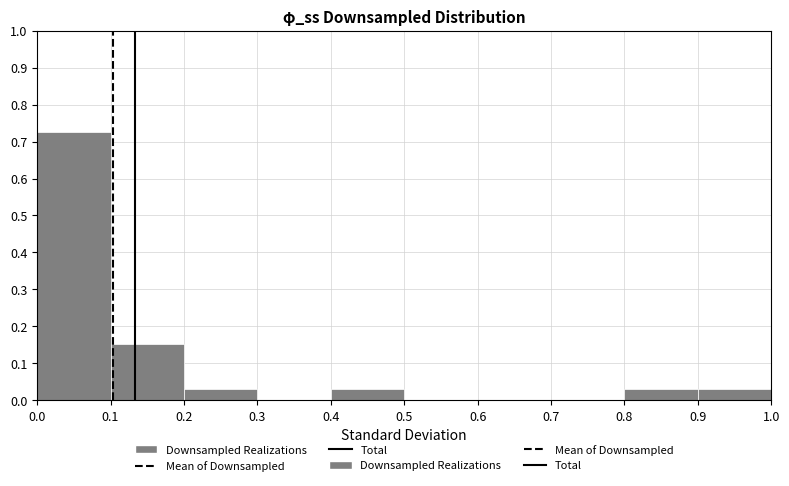

Reading left to right, transcribe this chart: for each bar, give the range it covers on the x-axis and its height. The values are not printed on the chart, so give them approximately, as read against the axis.

0.0 to 0.1: 0.73
0.1 to 0.2: 0.15
0.2 to 0.3: 0.03
0.3 to 0.4: 0
0.4 to 0.5: 0.03
0.5 to 0.6: 0
0.6 to 0.7: 0
0.7 to 0.8: 0
0.8 to 0.9: 0.03
0.9 to 1.0: 0.03